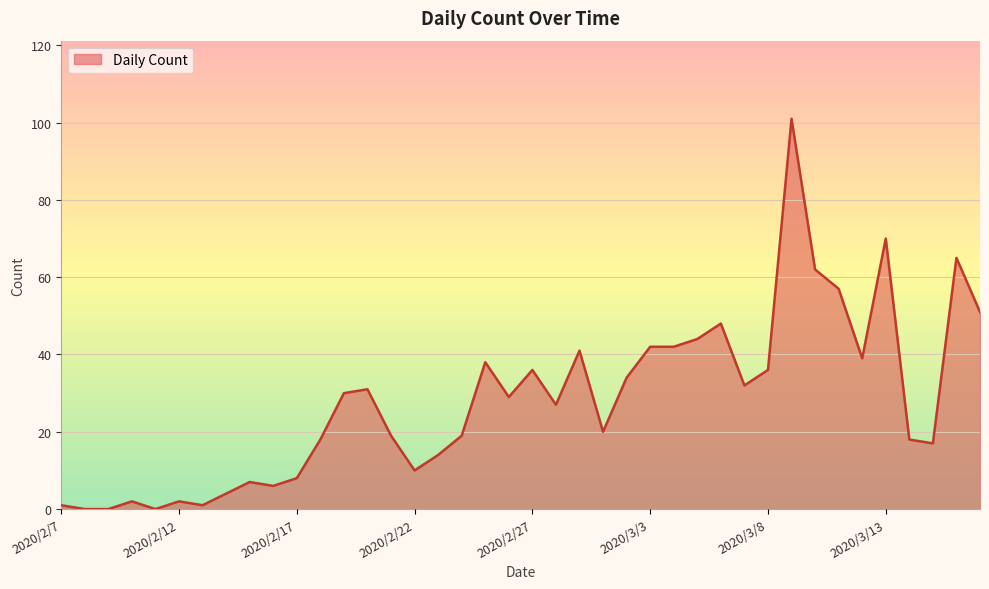

What is the greatest value displayed?

101